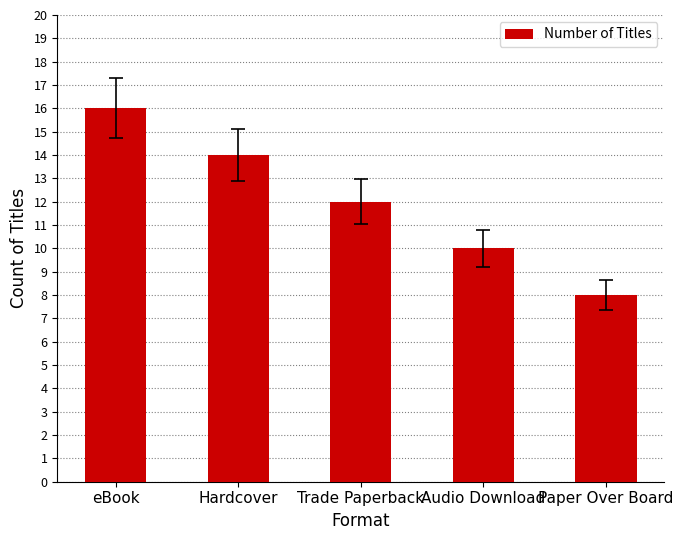

The value at Audio Download is 10. True or false?

True